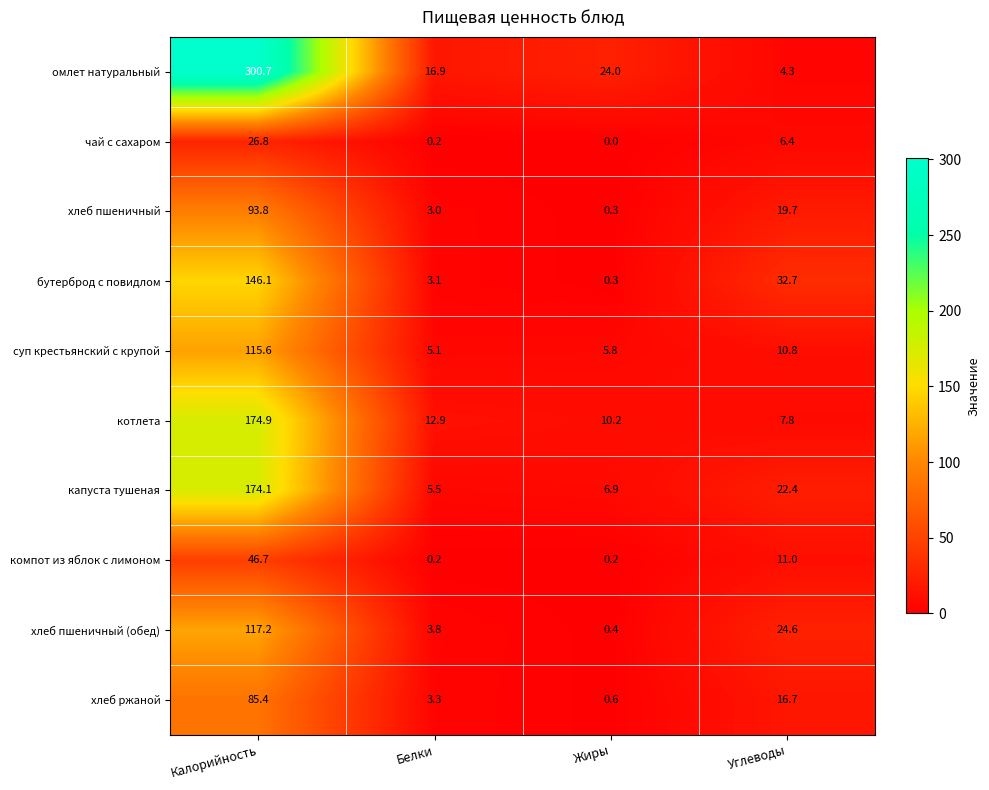

At which category is the sum across all series the highest?

Калорийность